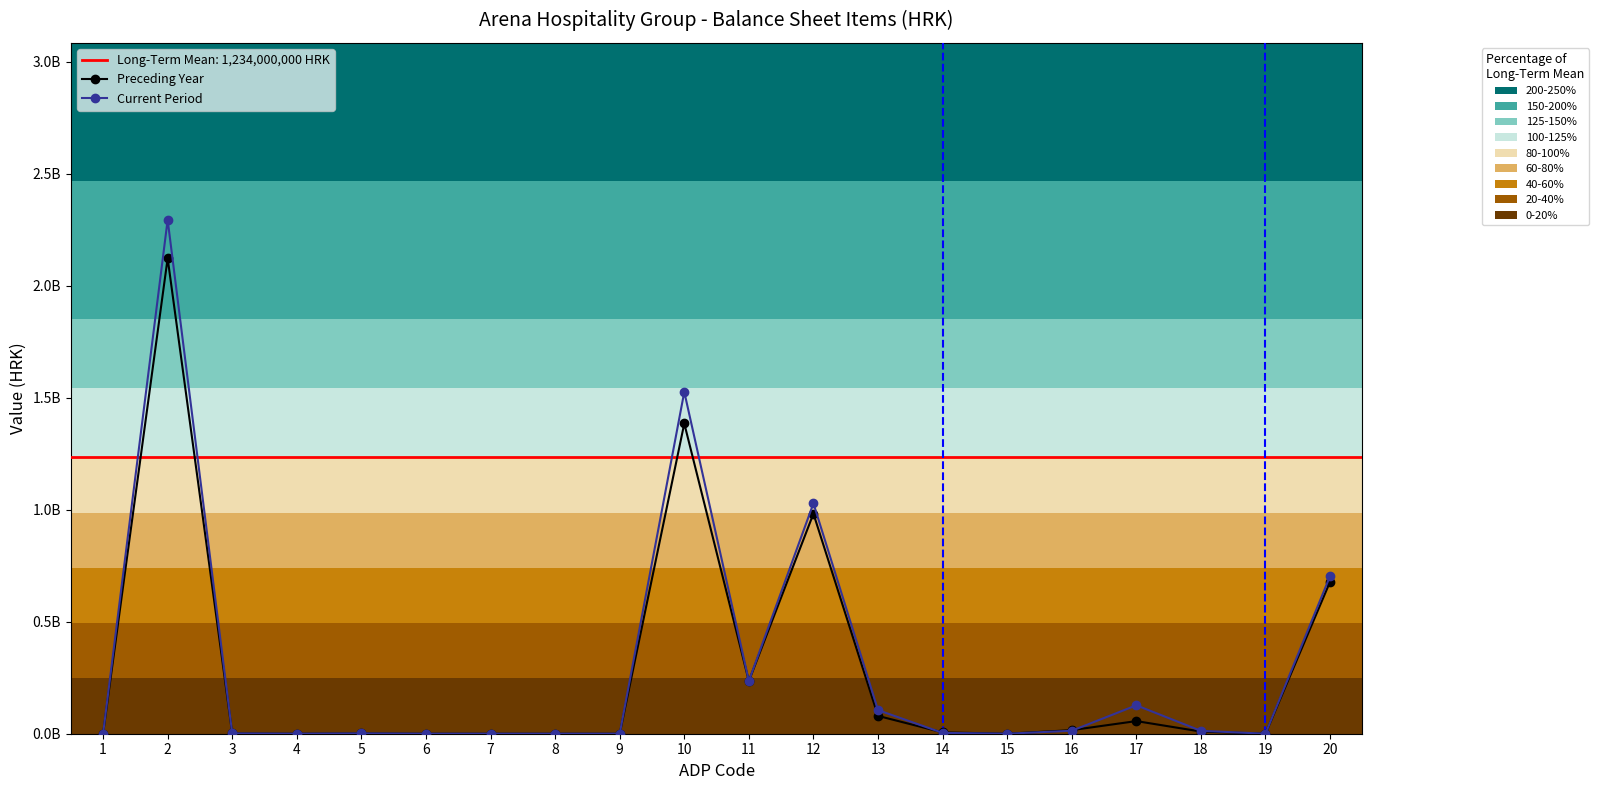

The value of Current Period at 11 is 235413623. True or false?

True